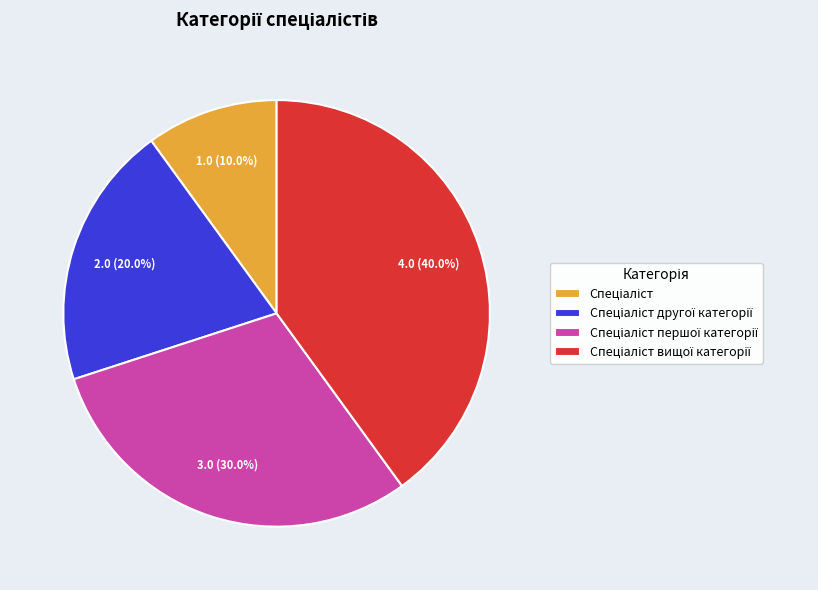

How many slices are in this pie chart?

4